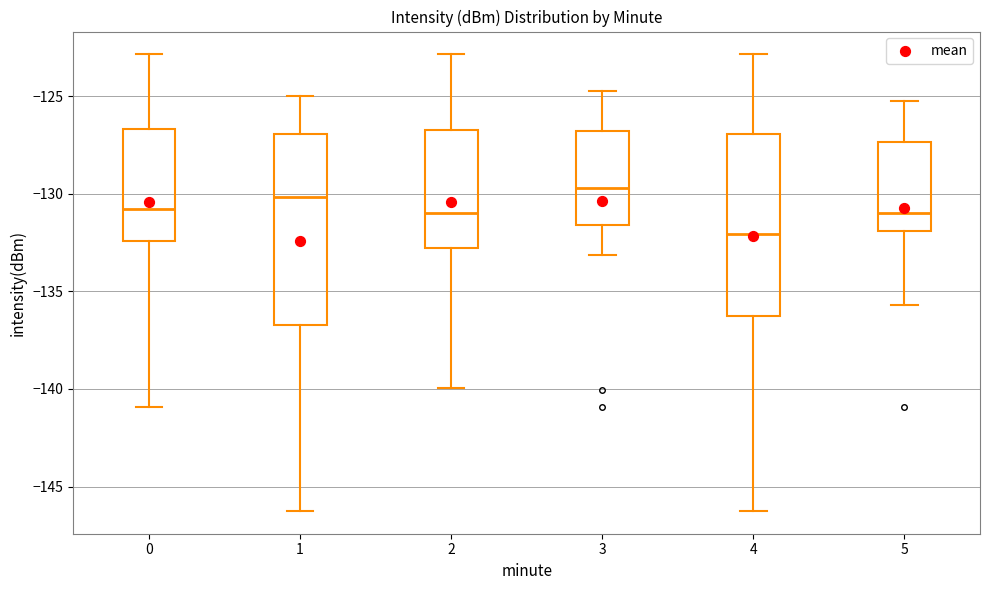

Reading left to right, read every box against the y-axis: the position of its median line, the range the box covers, and the ends of its whiskers. The values are not printed on the chart, so give them approximately, as read against the axis.

0: median -131.0, box -132.5 to -126.5, whiskers -141.0 to -123.0
1: median -130.0, box -136.5 to -127.0, whiskers -146.0 to -125.0
2: median -131.0, box -133.0 to -126.5, whiskers -140.0 to -123.0
3: median -129.5, box -131.5 to -127.0, whiskers -133.0 to -124.5
4: median -132.0, box -136.5 to -127.0, whiskers -146.0 to -123.0
5: median -131.0, box -132.0 to -127.5, whiskers -135.5 to -125.5